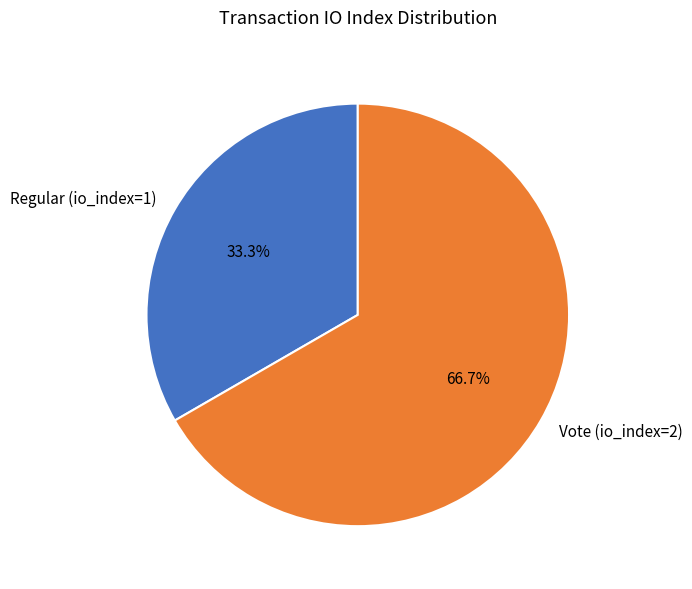

Count the number of slices in the pie.

2